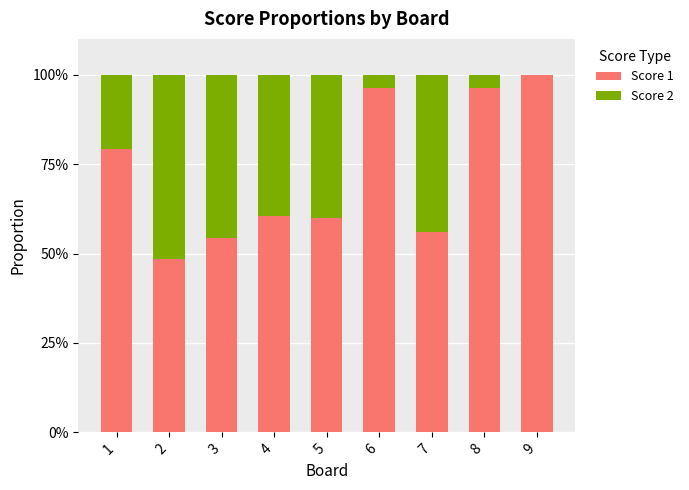

Count the number of data series in this chart.

2